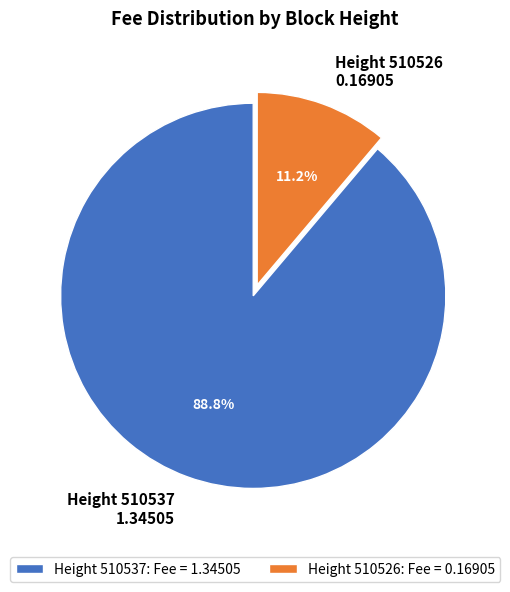

Between Height 510537: Fee = 1.34505 and Height 510526: Fee = 0.16905, which is larger?

Height 510537: Fee = 1.34505